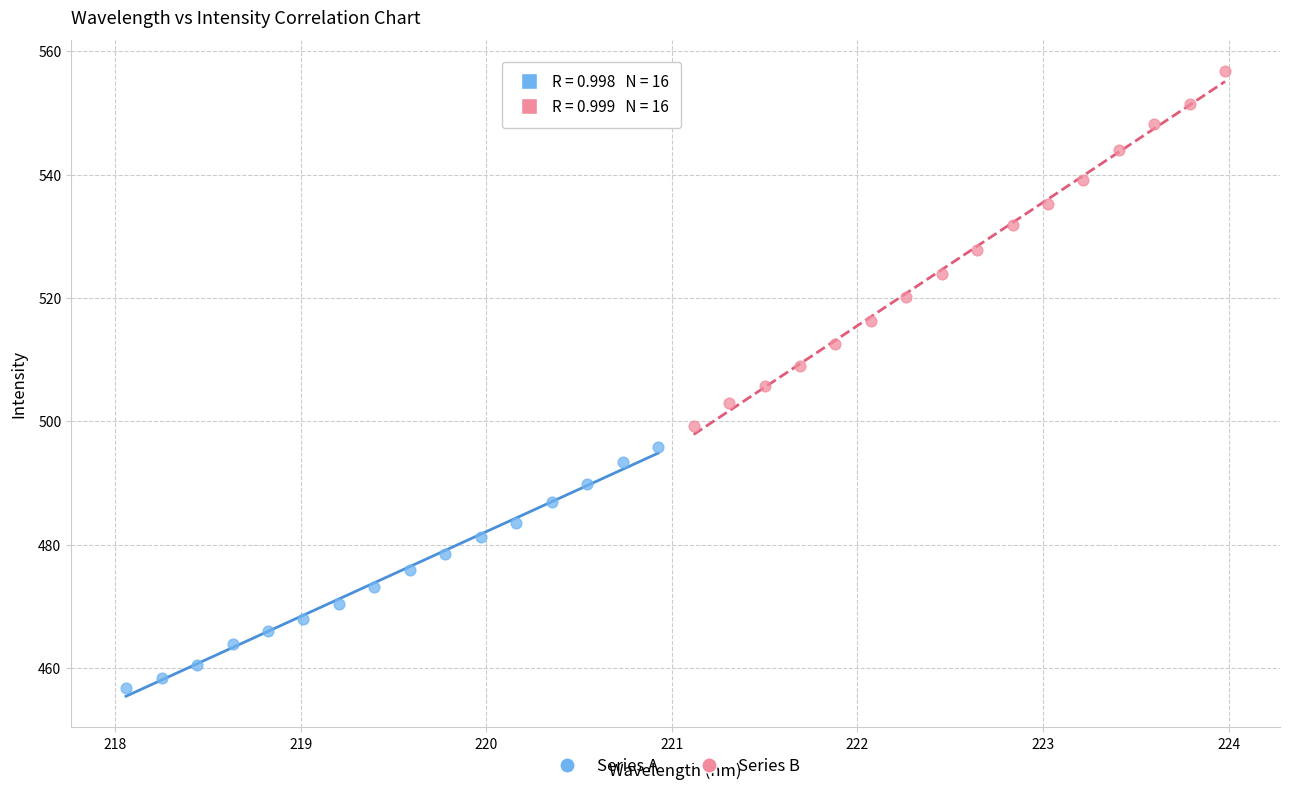

Which series has the widest spread of Y values?

Series B